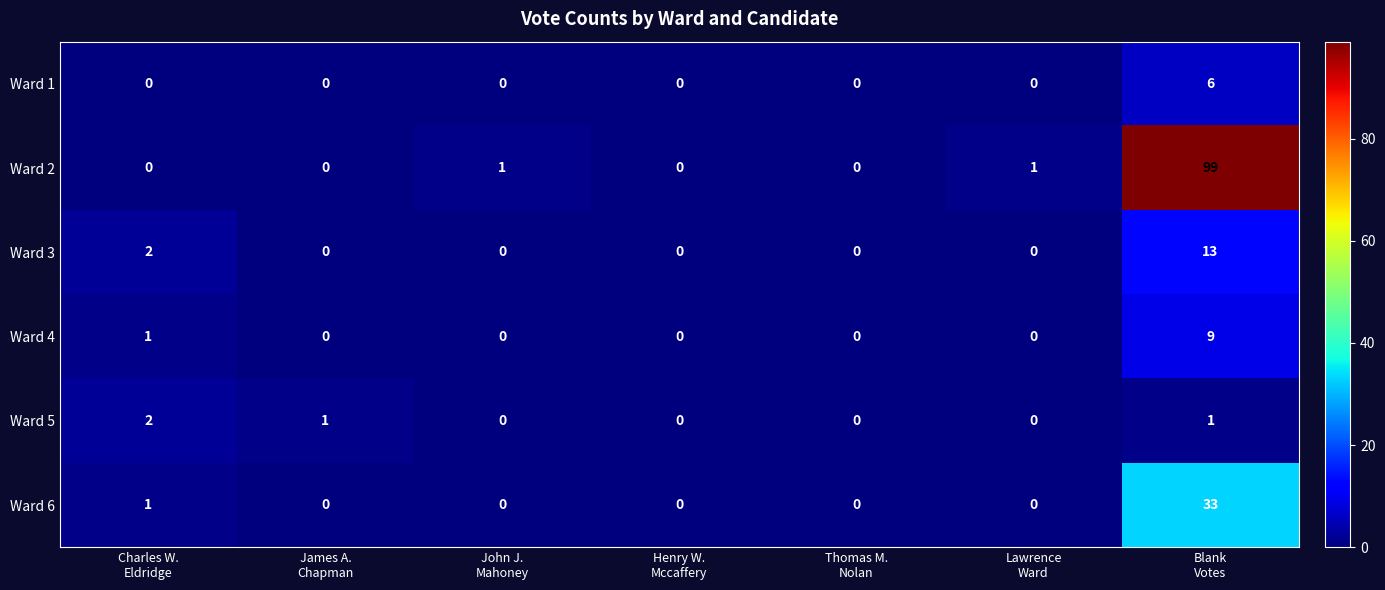

Rank the series by their maximum value, from lowest to highest.

Ward 5, Ward 1, Ward 4, Ward 3, Ward 6, Ward 2